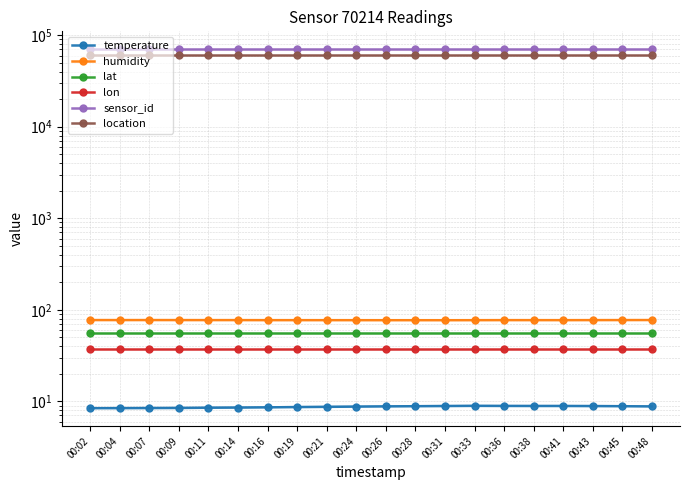

Count the number of categories in the chart.

20